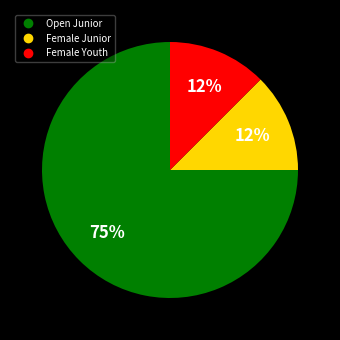

To the nearest percent, what is the average slice percentage?

33%